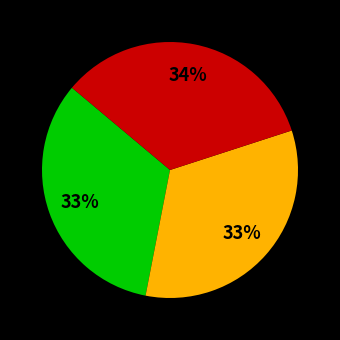

Does any single category account for the majority?

No